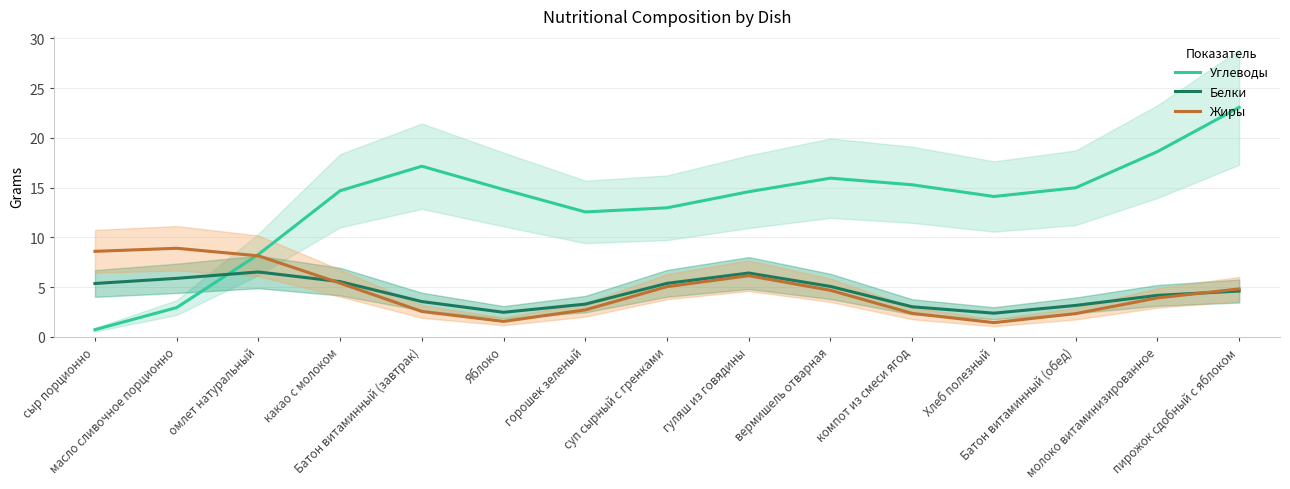

The value of Белки at горошек зеленый is 3.3. True or false?

True